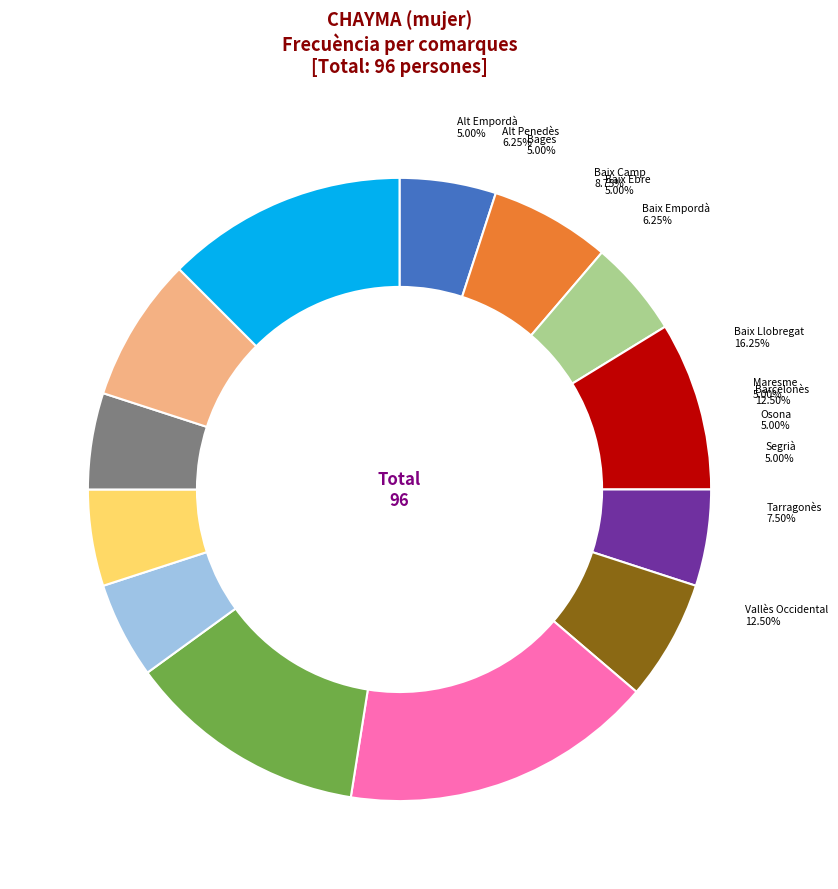

What is the change in value from Baix Empordà to Maresme?

-1